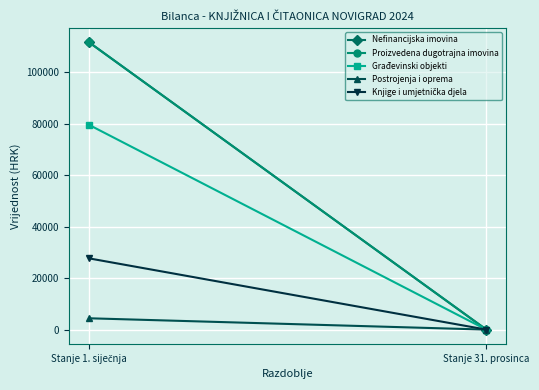

Which series changed the most between Stanje 1. siječnja and Stanje 31. prosinca?

Nefinancijska imovina